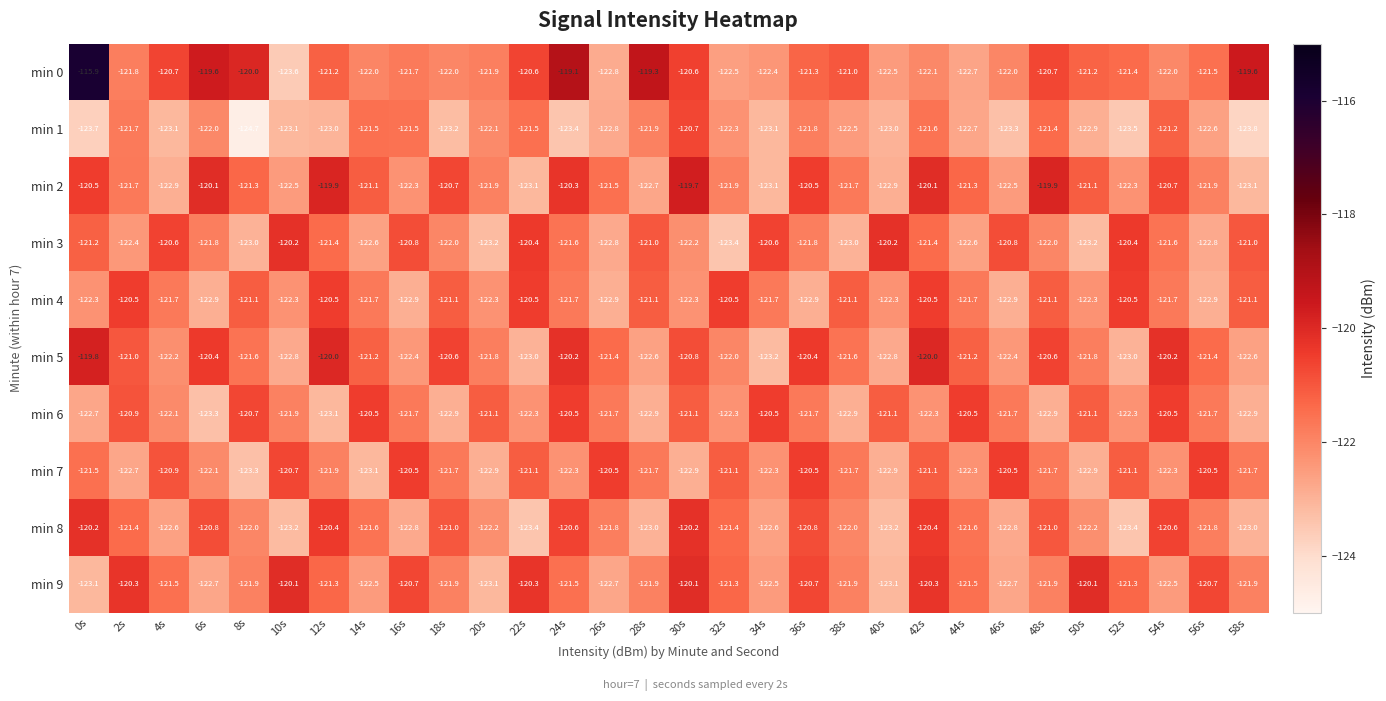

The min 2 series shows -120.3 at 24s. True or false?

True